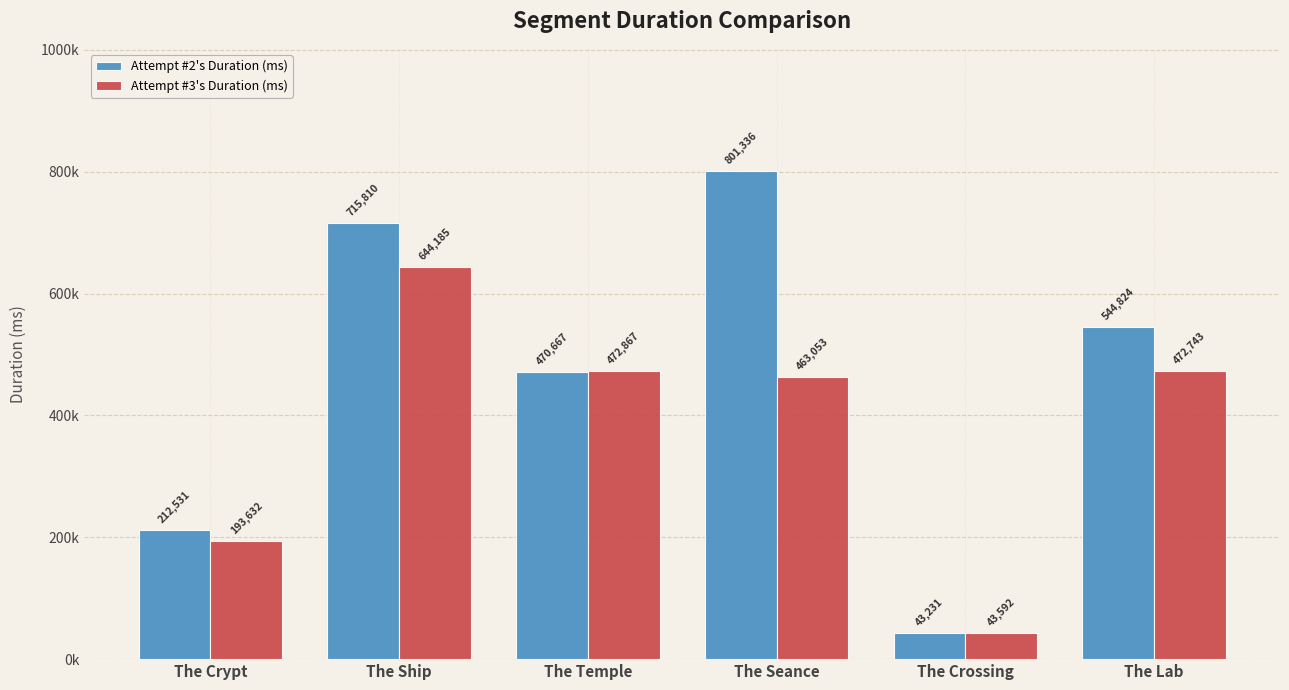

Rank the series at The Temple from lowest to highest value.

Attempt #2's Duration (ms), Attempt #3's Duration (ms)